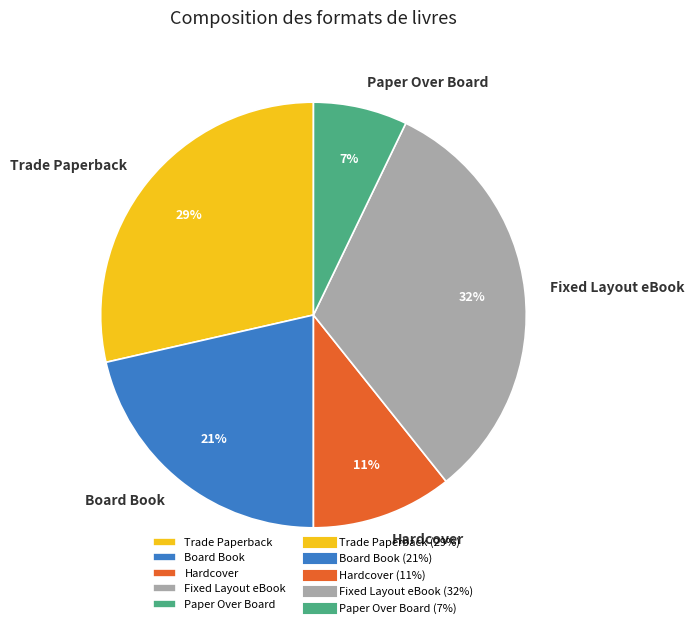

To the nearest percent, what portion does Trade Paperback represent?

29%